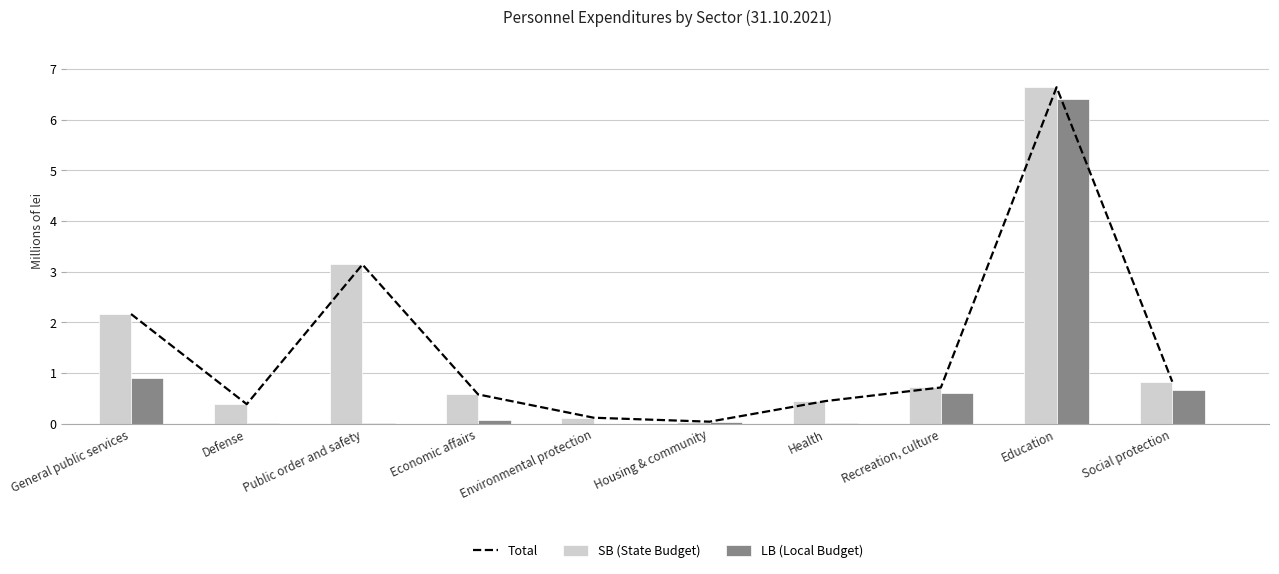

Which has a higher value, General public services or Public order and safety?

Public order and safety